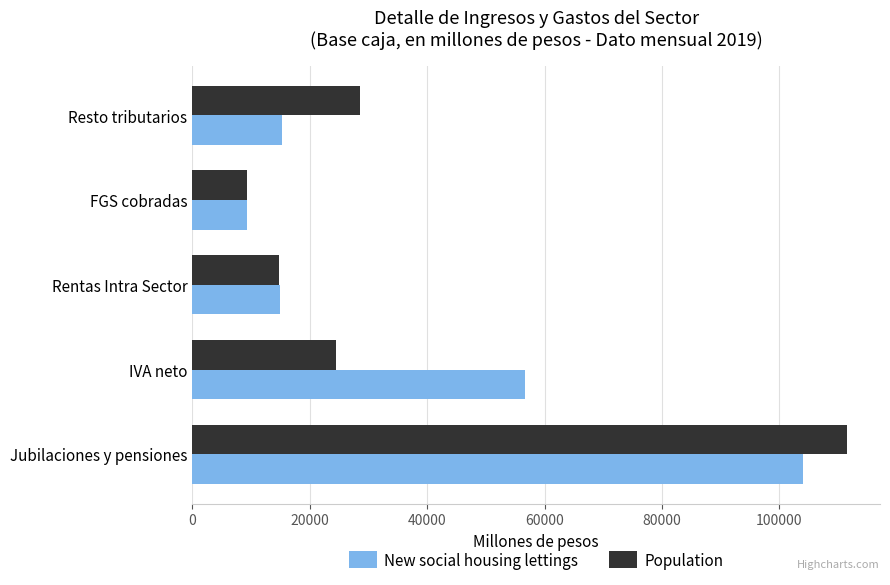

List the series in order of their overall mean, highest first.

New social housing lettings, Population